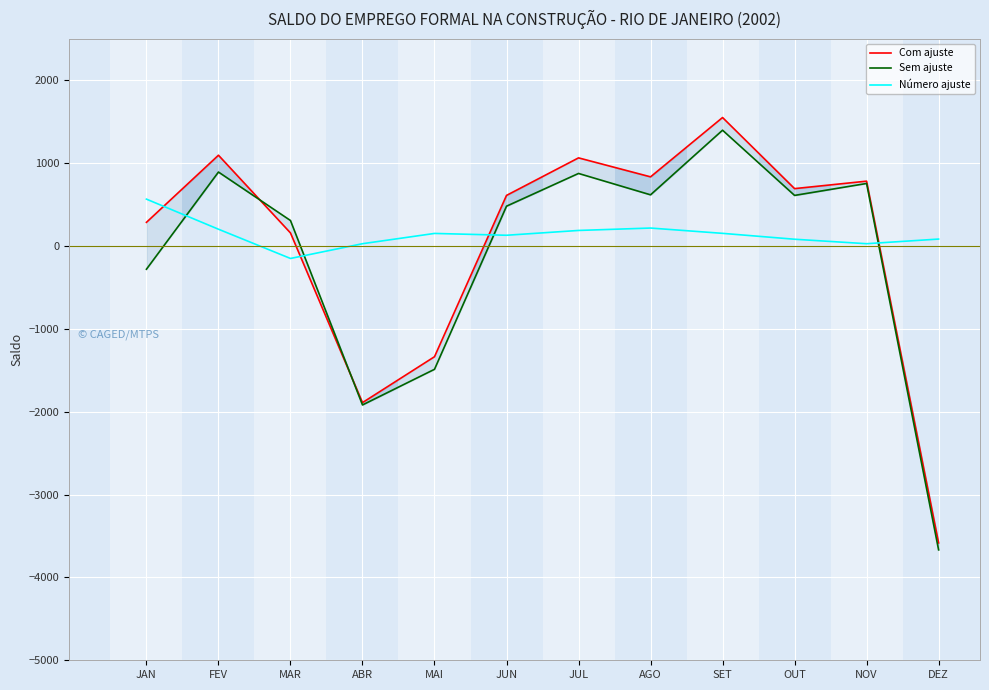

Rank the series at ABR from lowest to highest value.

Sem ajuste, Com ajuste, Número ajuste